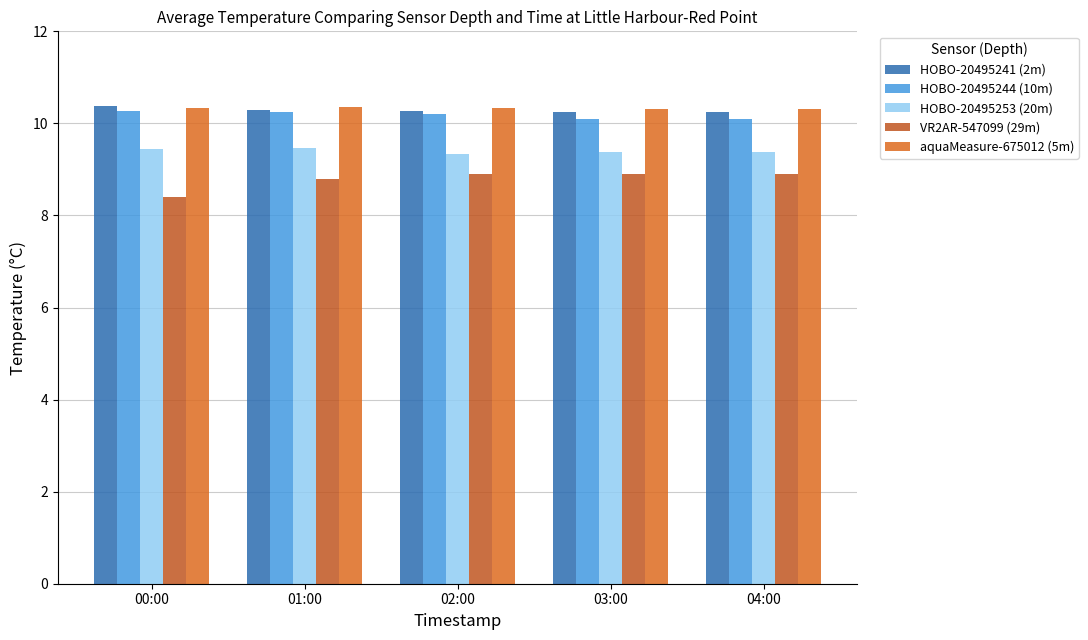

What are all the series names shown in the legend?

HOBO-20495241 (2m), HOBO-20495244 (10m), HOBO-20495253 (20m), VR2AR-547099 (29m), aquaMeasure-675012 (5m)